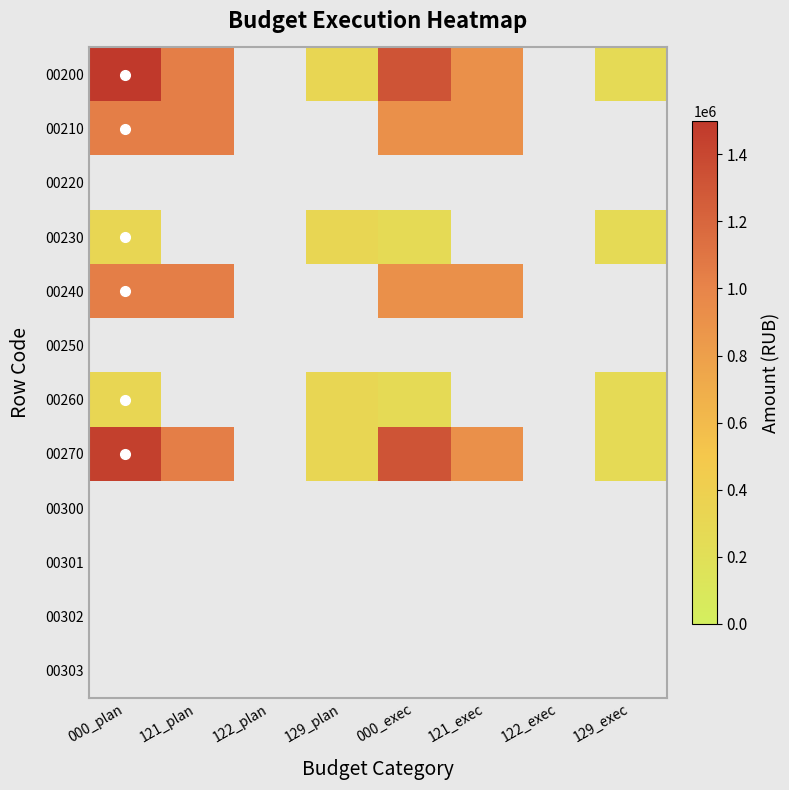

Count the number of data series in this chart.

12